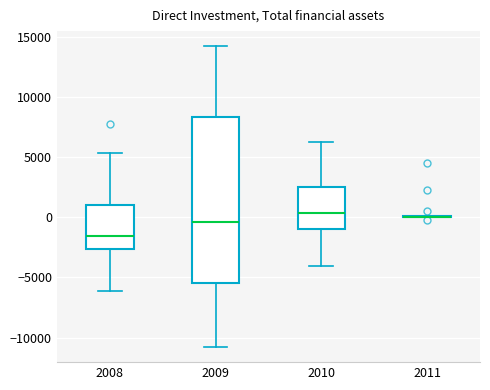

Reading left to right, read every box against the y-axis: the position of its median line, the range the box covers, and the ends of its whiskers. The values are not printed on the chart, so give them approximately, as read against the axis.

2008: median -1500, box -2500 to 1000, whiskers -6000 to 5500
2009: median -500, box -5500 to 8500, whiskers -11000 to 14000
2010: median 500, box -1000 to 2500, whiskers -4000 to 6500
2011: box collapsed to a line at 0, whiskers 0 to 0